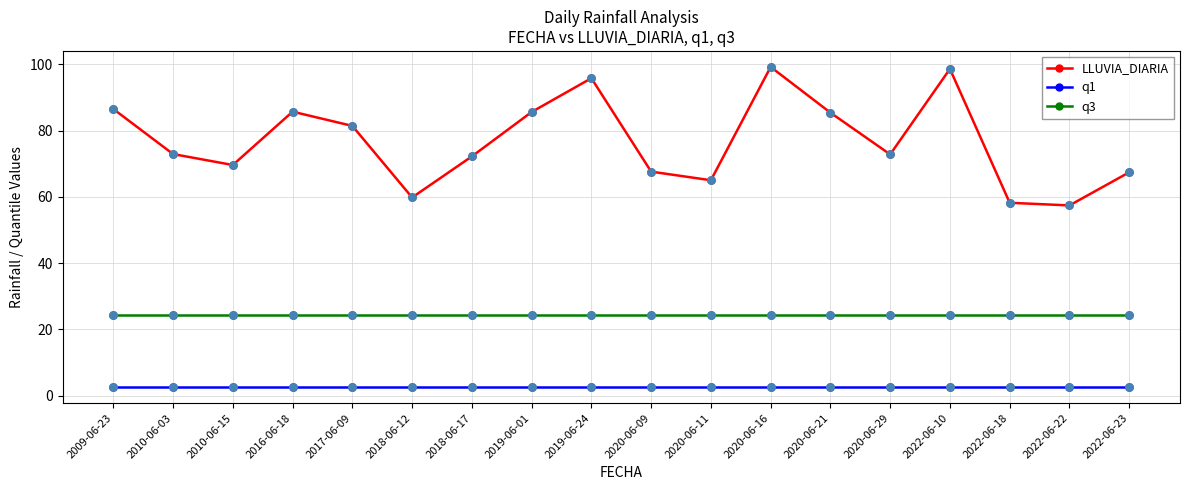

Which series has the largest total across all categories?

LLUVIA_DIARIA